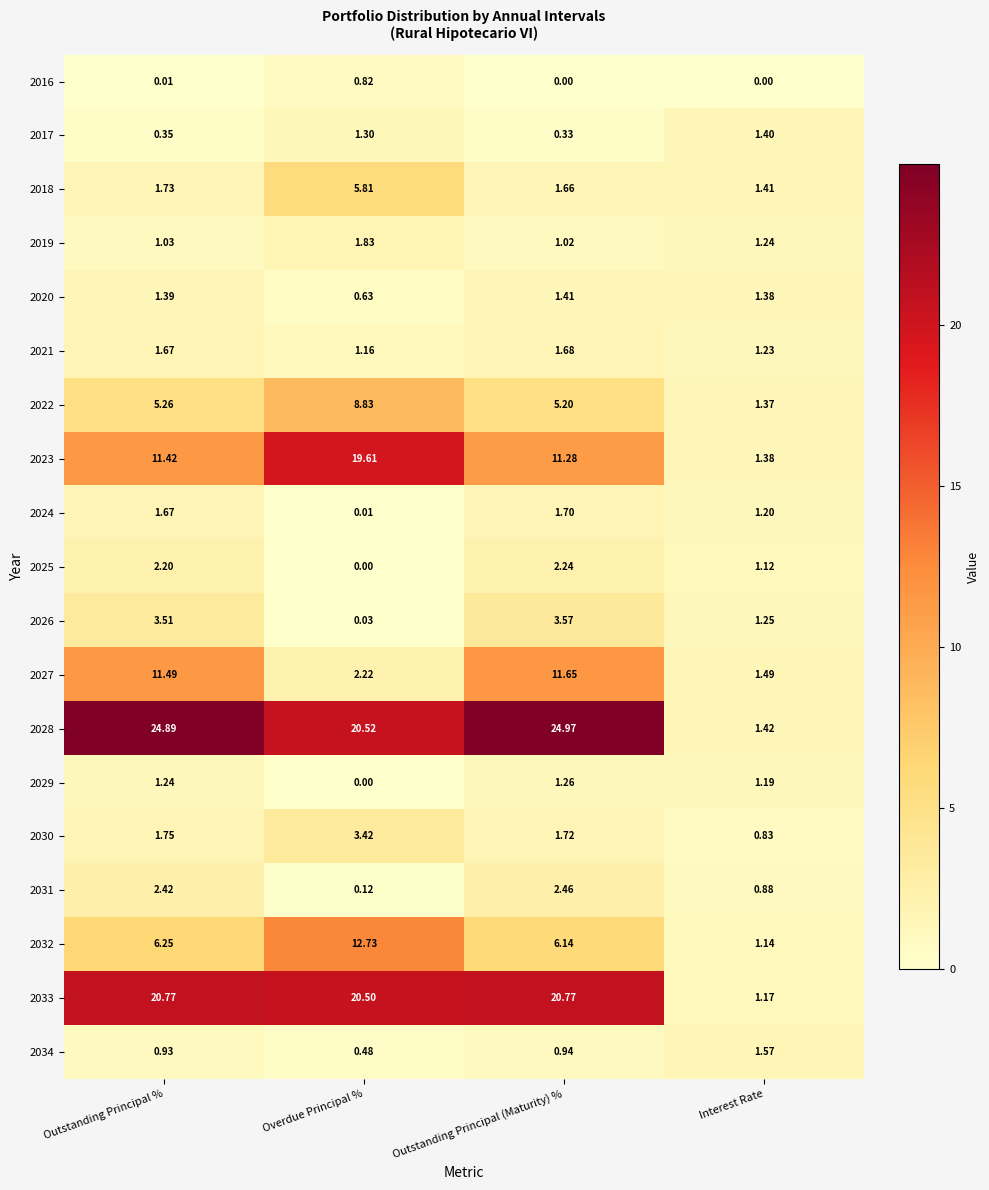

What is the greatest value displayed?

25.0